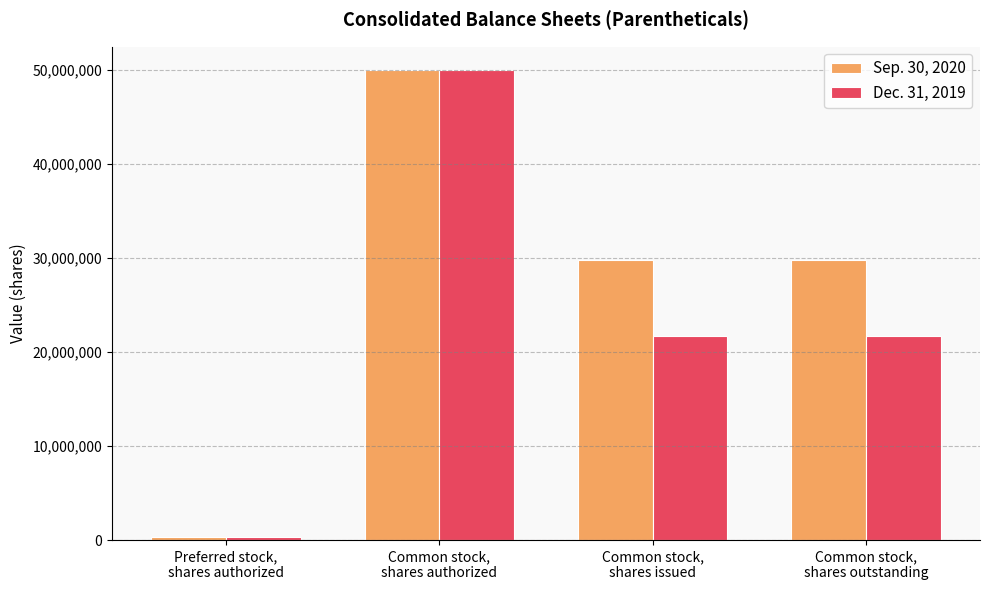

What is the average value of the Sep. 30, 2020 series?

27511144